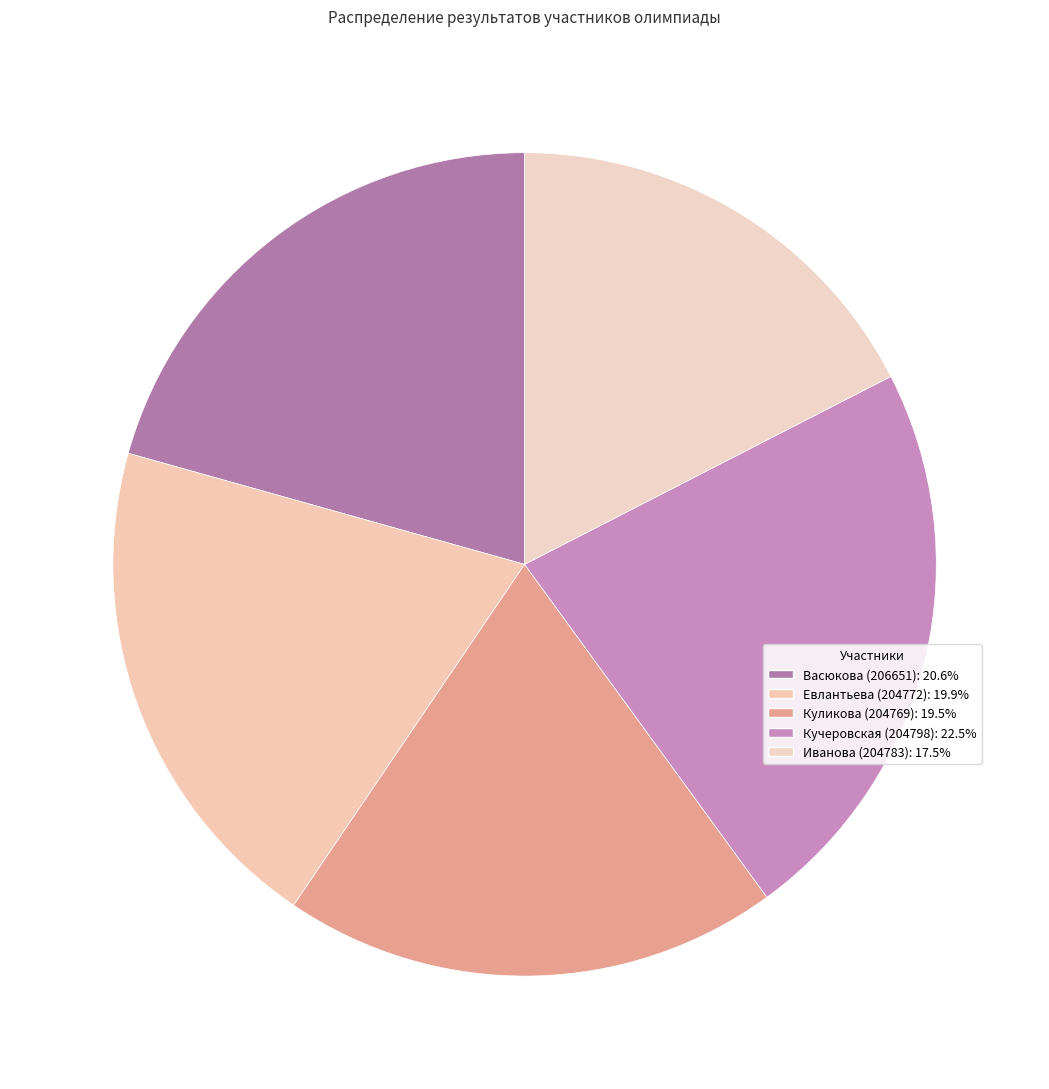

To the nearest percent, what is the average slice percentage?

20%